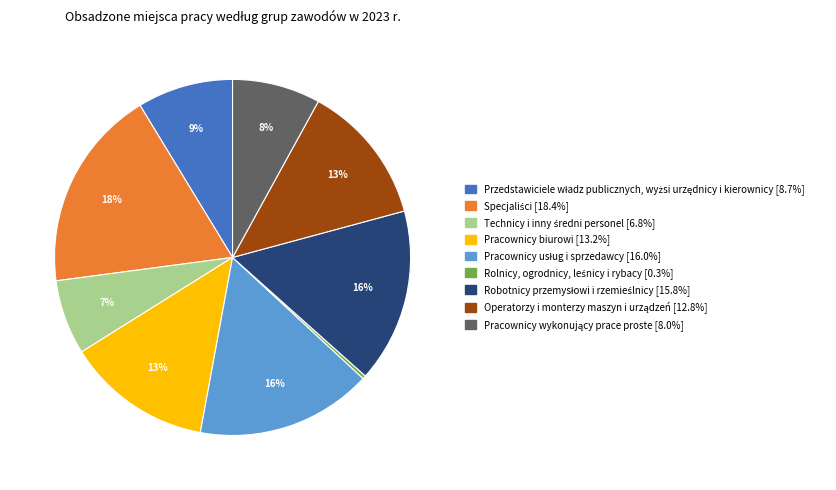

To the nearest percent, what percentage of the pie is Pracownicy biurowi?

13%